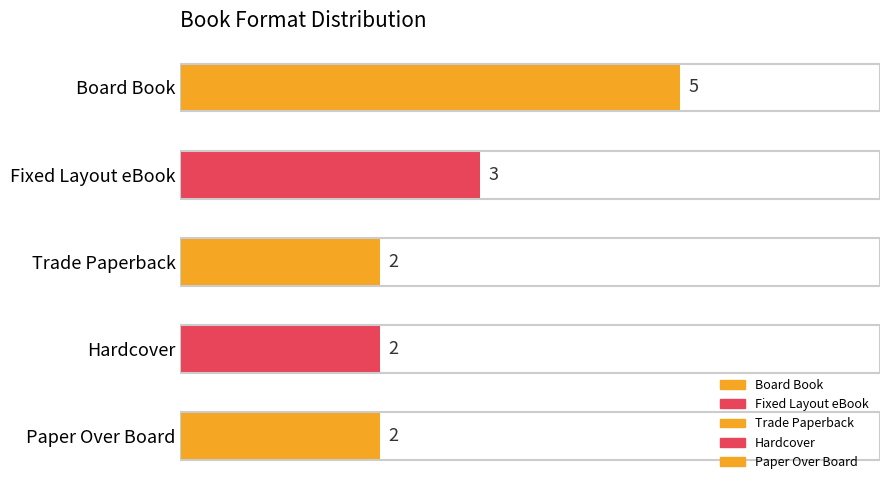

Between Board Book and Fixed Layout eBook, which is larger?

Board Book